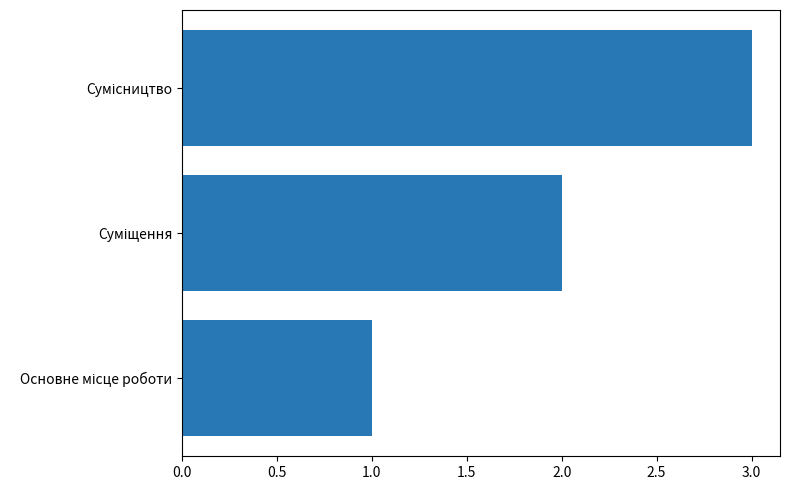

What is the greatest value displayed?

3